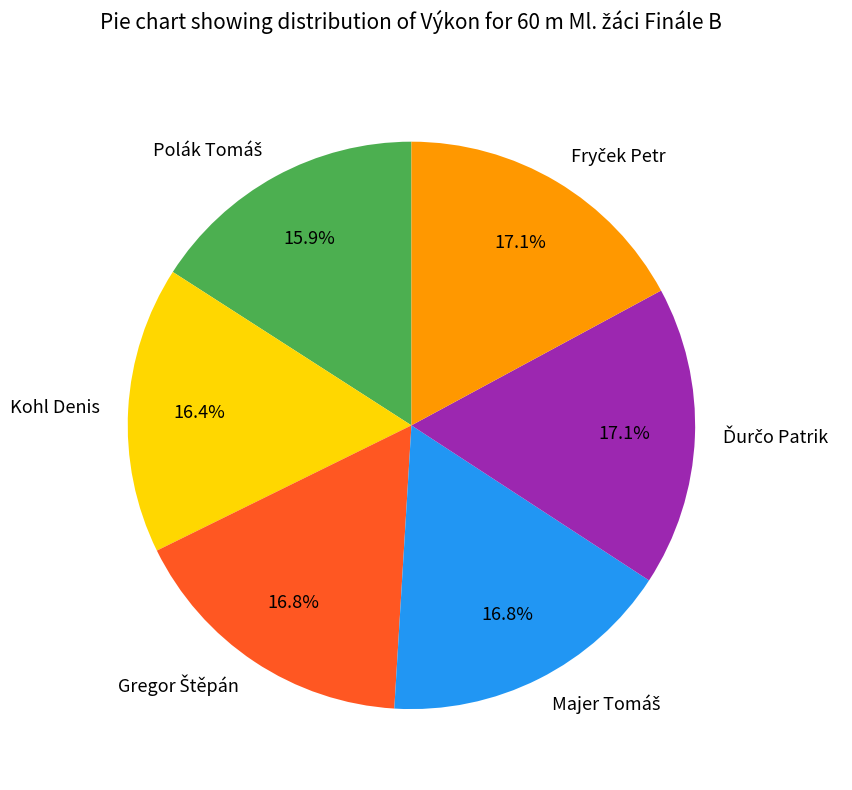

Does any single category account for the majority?

No